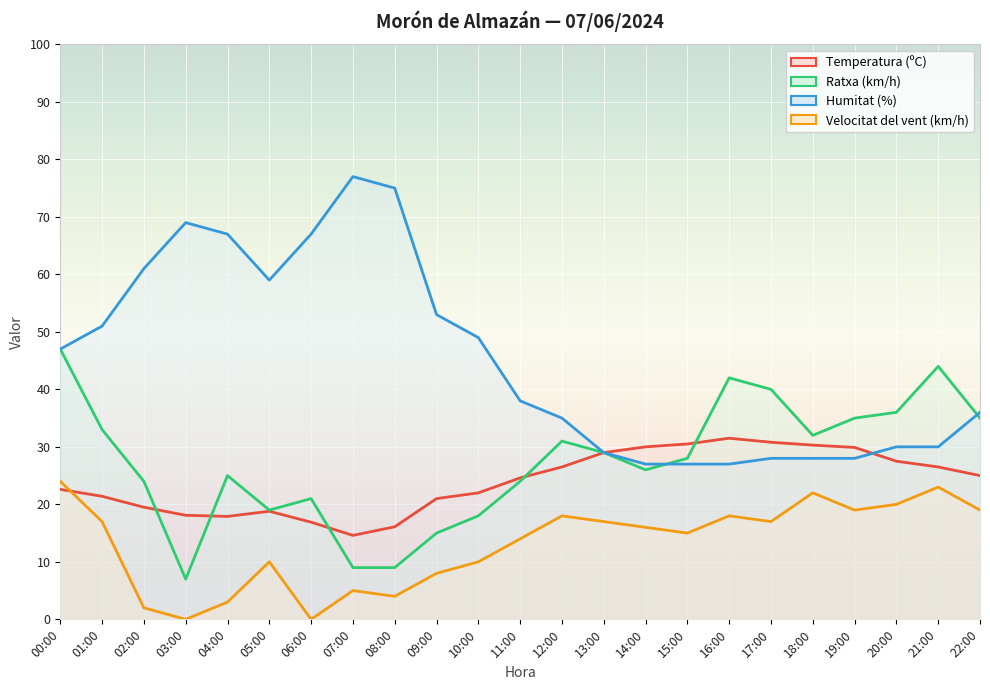

What is the difference between the maximum and minimum values in the Humitat (%) series?

50.0